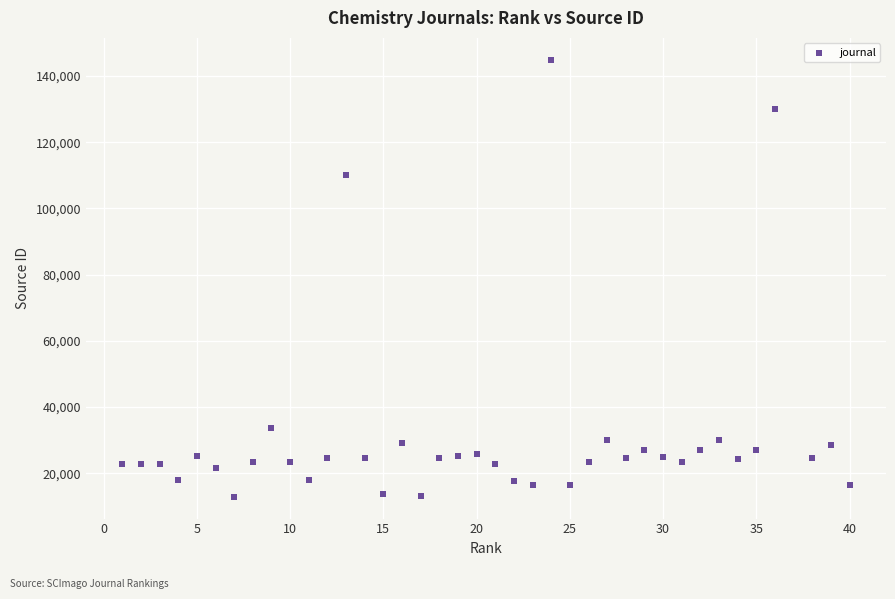

What Y value in the scatter plot is closest to 78894?

110040